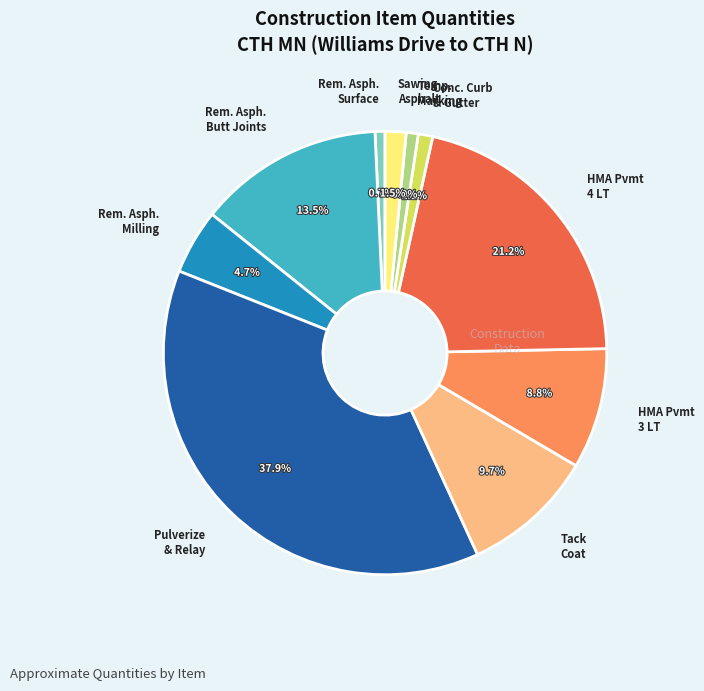

Which has a higher value, Tack Coat or Rem. Asph. Surface?

Tack Coat